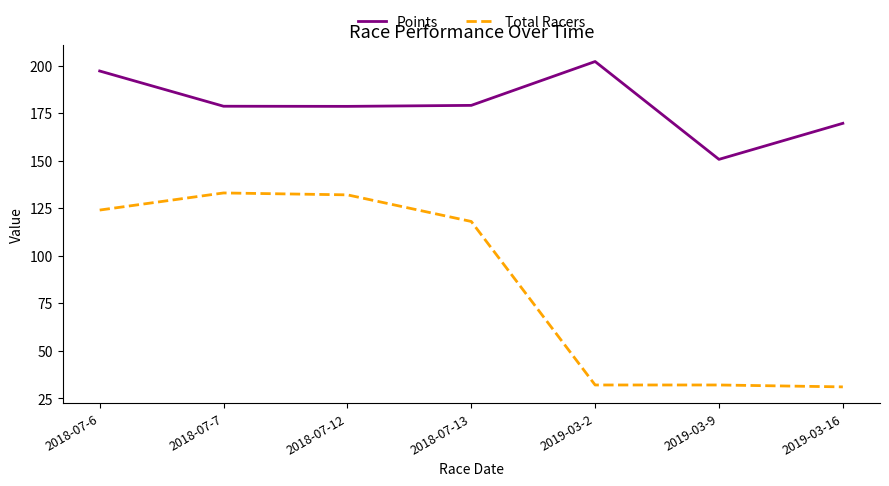

The Points series shows 318.2 at 2018-07-7. True or false?

False